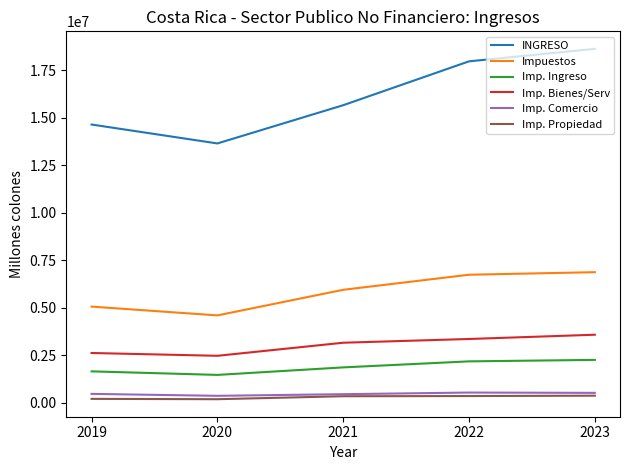

The value of Imp. Bienes/Serv at 2019 is 2627758.3. True or false?

True